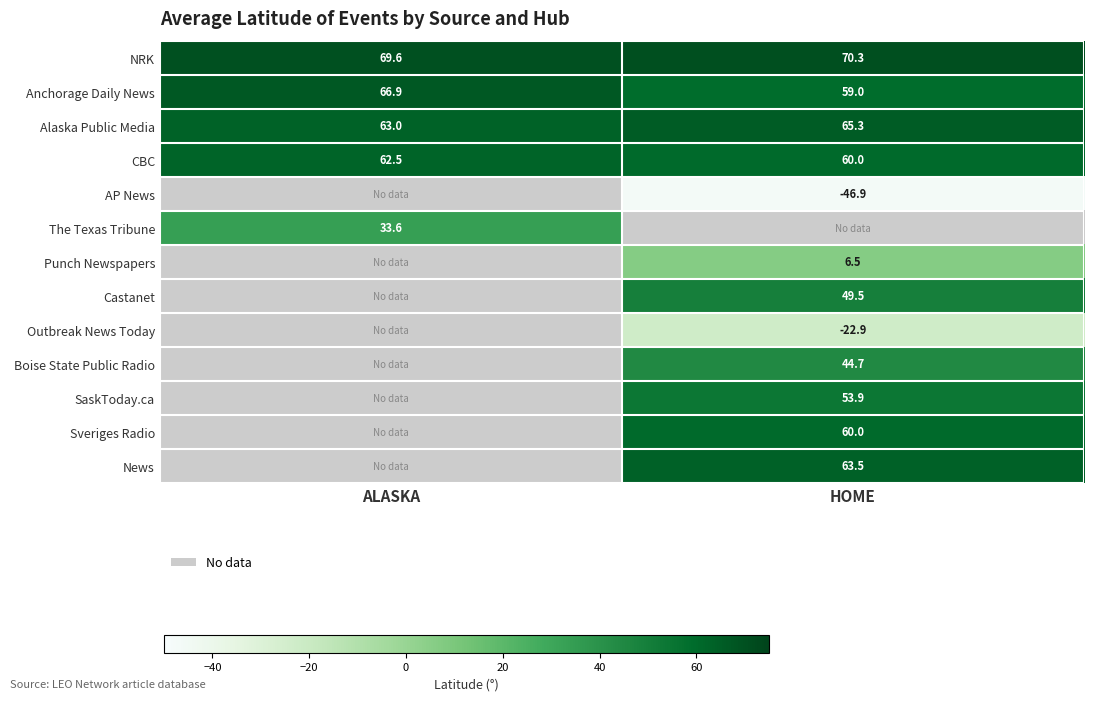

Which label corresponds to the smallest value in the chart?

HOME